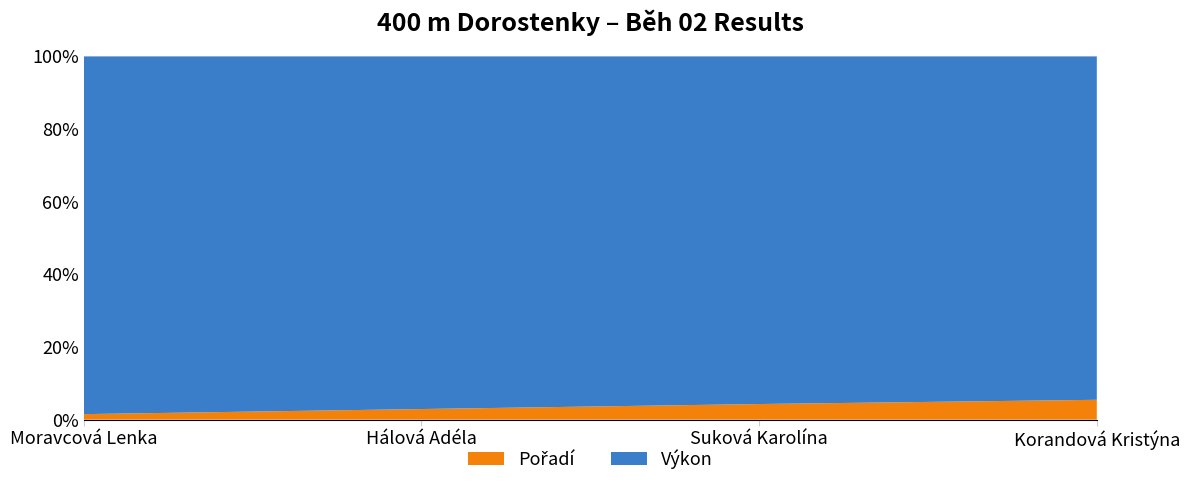

Reading left to right, what are all the values shown in this chart?

Pořadí: Moravcová Lenka=1.0	Hálová Adéla=2.0	Suková Karolína=3.0	Korandová Kristýna=4.0
Výkon: Moravcová Lenka=64.8	Hálová Adéla=66.5	Suková Karolína=66.8	Korandová Kristýna=69.2